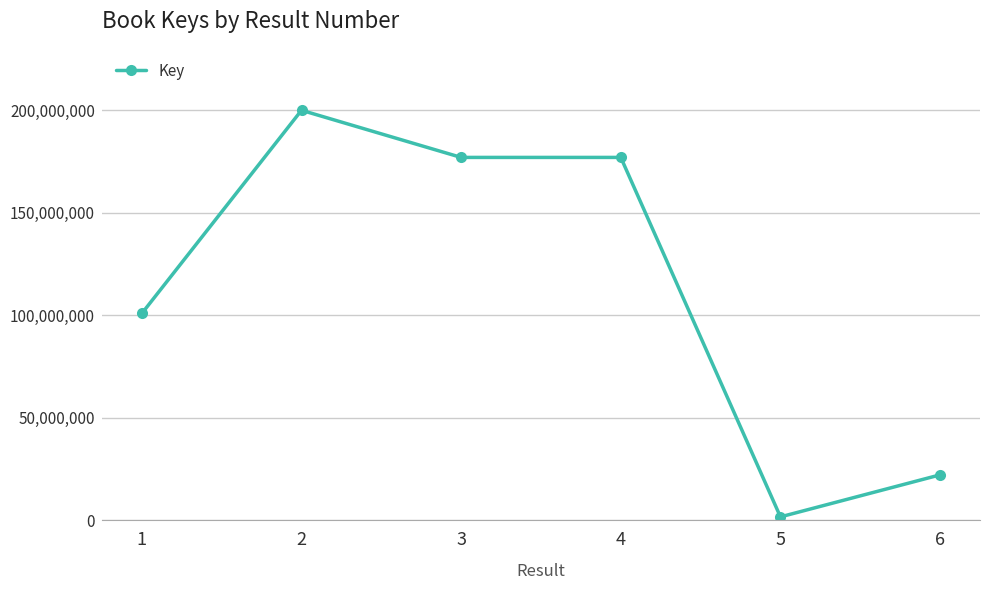

What is the ratio of the value at 2 to the value at 1?

2.0